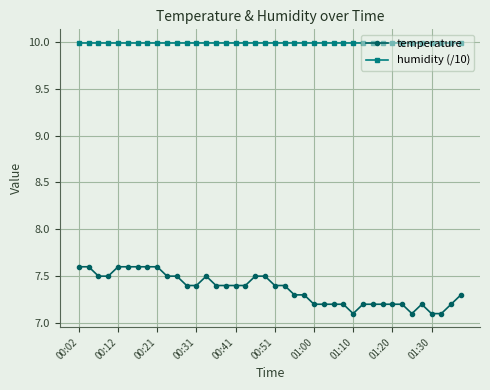

Which series has the largest total across all categories?

humidity (/10)